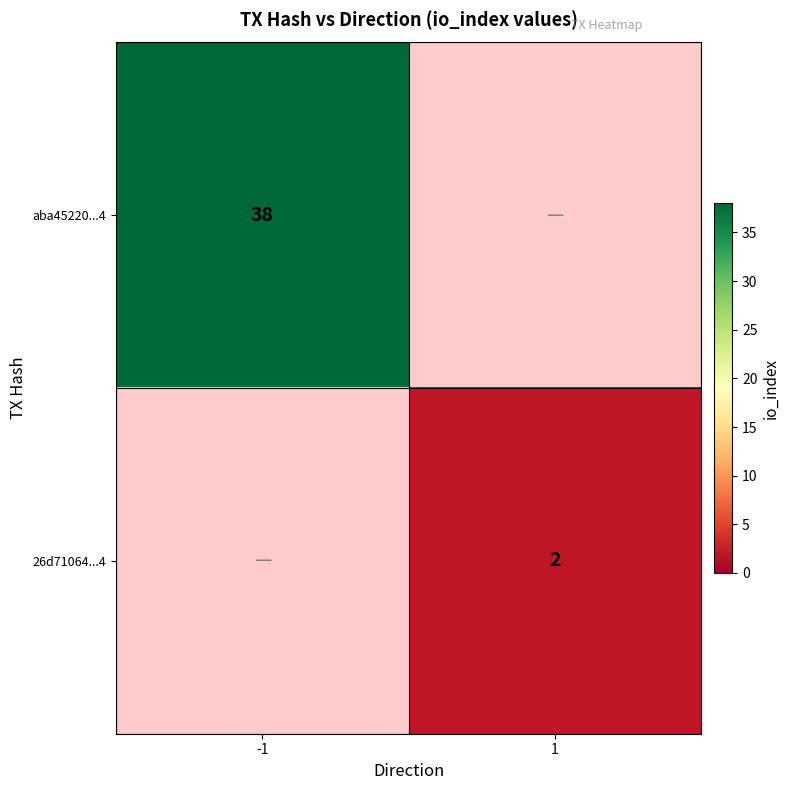

At which category does the chart reach its peak across all series?

-1